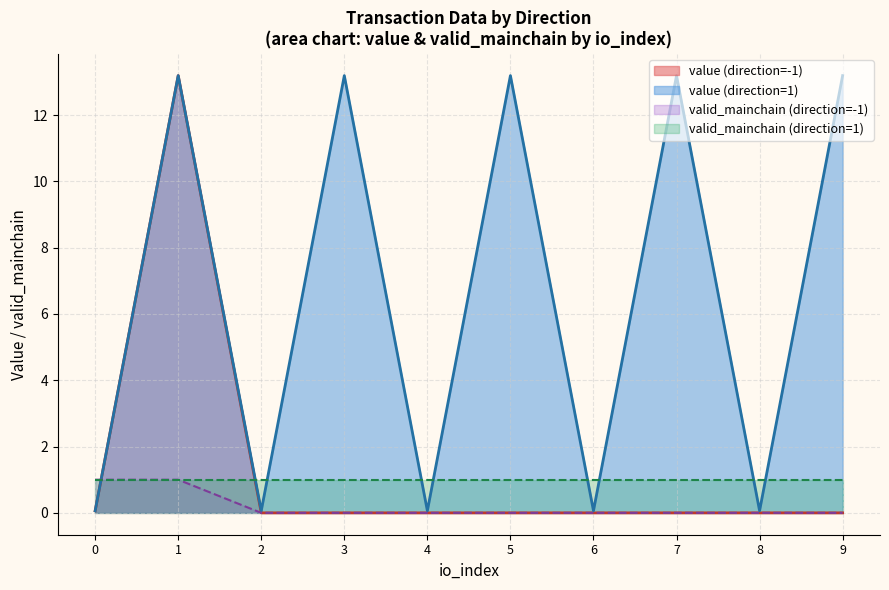

True or false: valid_mainchain and value cross at least once.

True